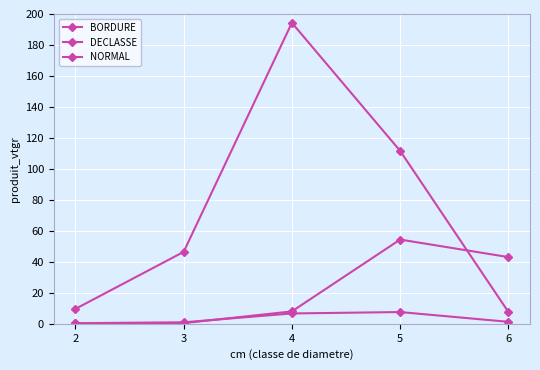

Rank the series at 3 from highest to lowest value.

NORMAL, DECLASSE, BORDURE